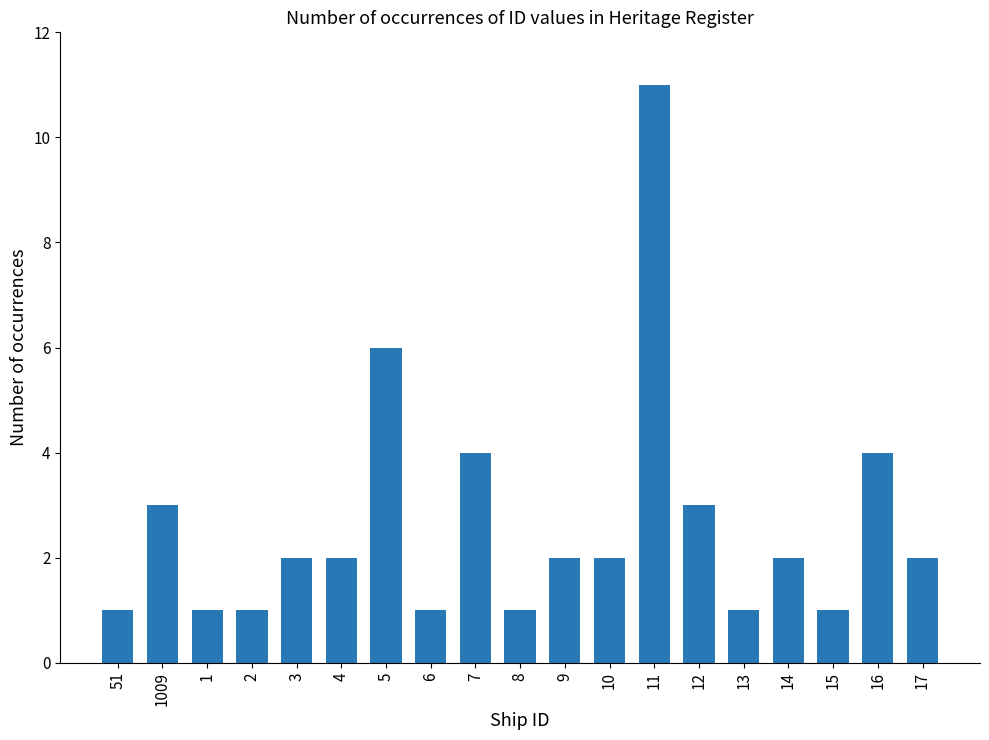

Is it true that the value at 4 is 2?

True